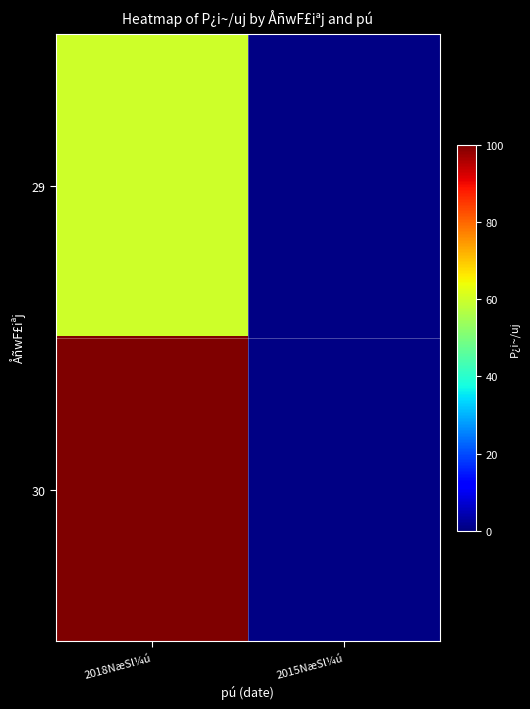

What is the greatest value displayed?

100.0